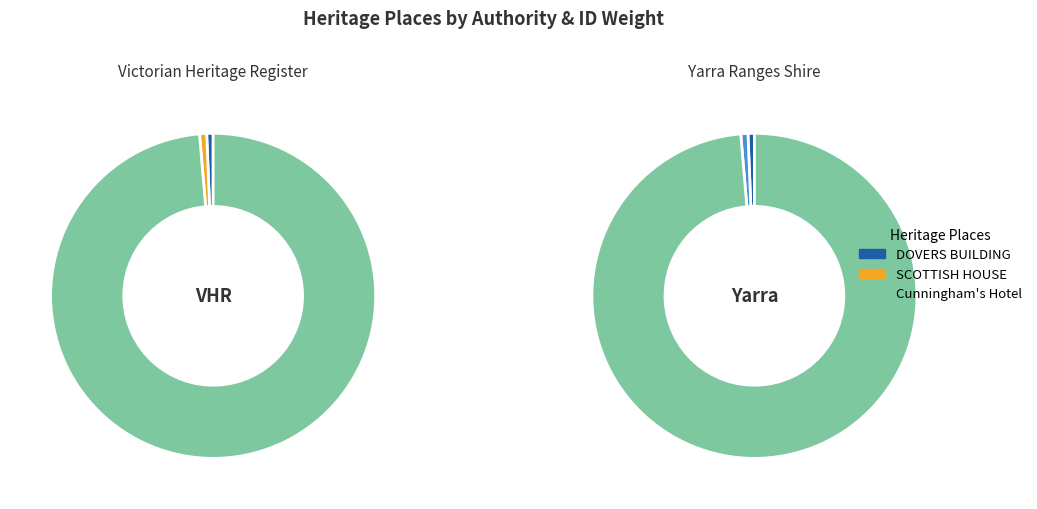

To the nearest percent, what is the combined percentage of DOVERS BUILDING and Cunningham's Hotel?

99%